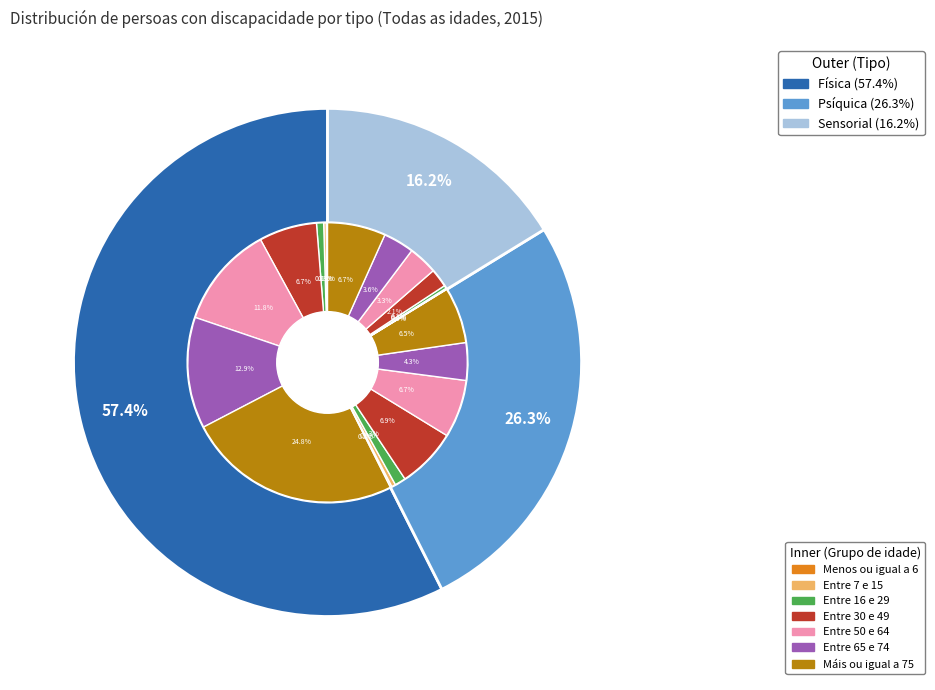

What is the ratio of the value at Psíquica to the value at Sensorial?

1.6